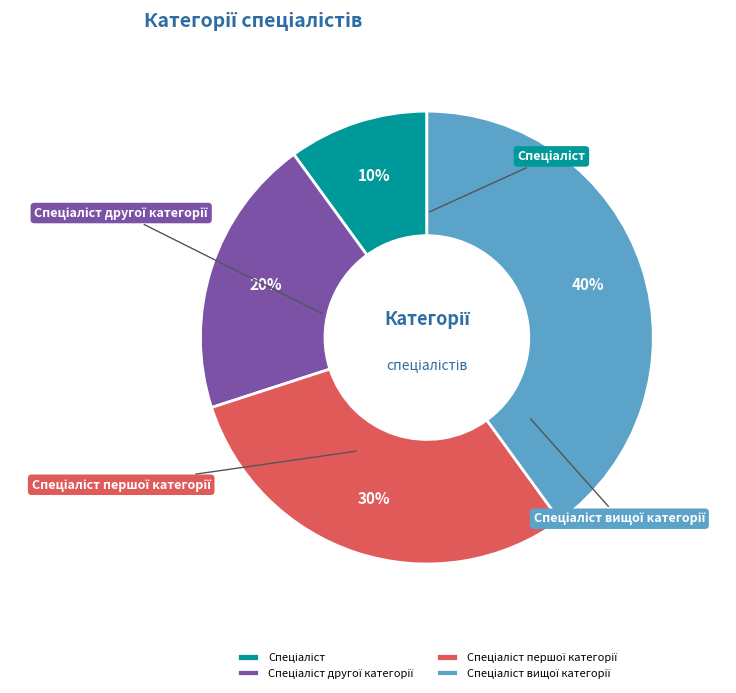

The Спеціаліст другої категорії slice represents 20% of the pie. True or false?

True